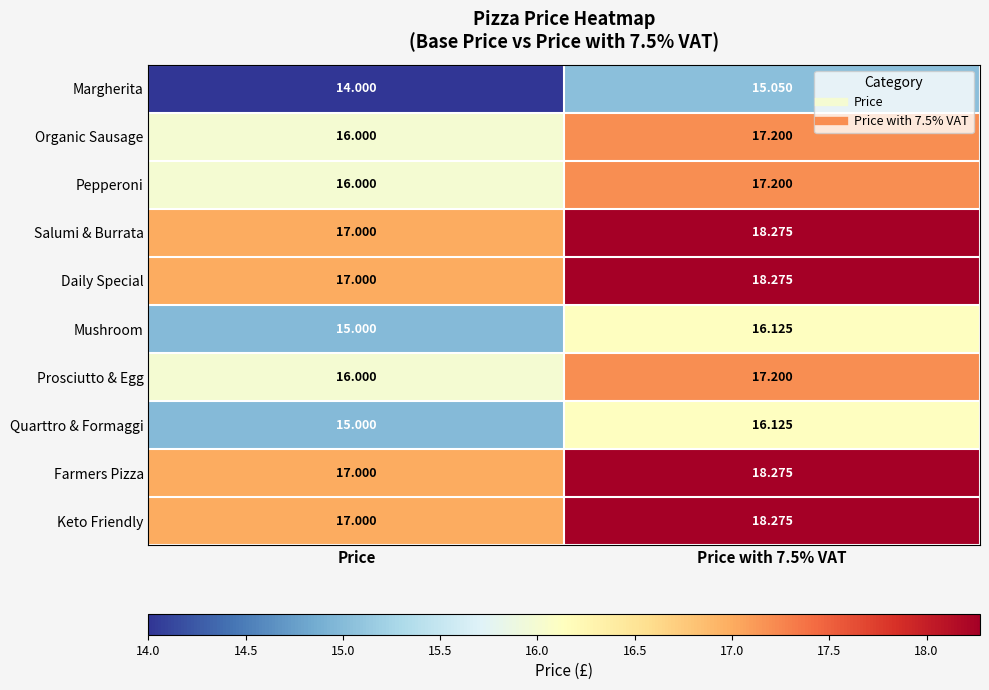

At which category is the sum across all series the highest?

Price with 7.5% VAT